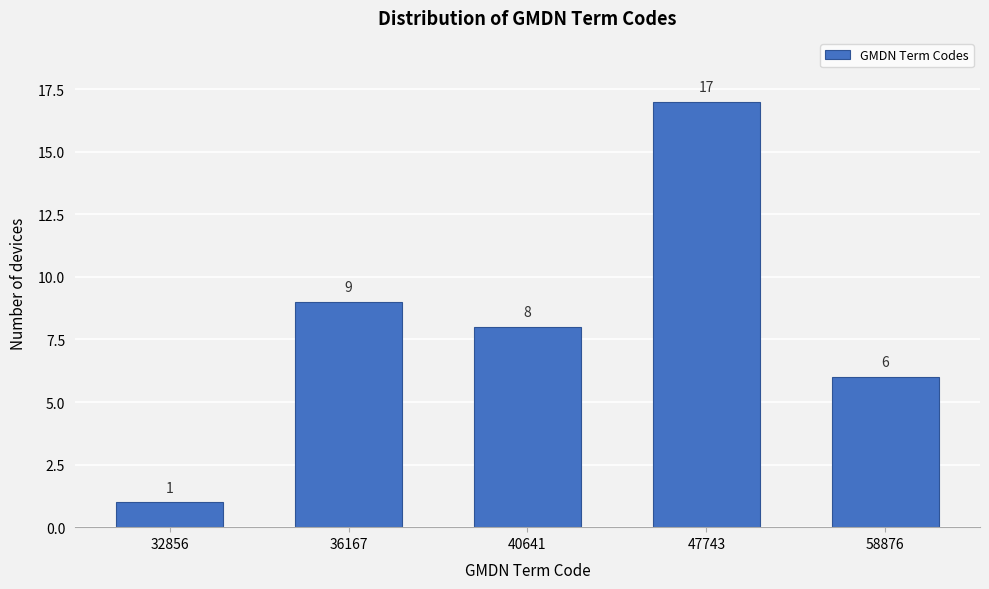

Reading right to left, extract all data points from this chart.

58876=6	47743=17	40641=8	36167=9	32856=1